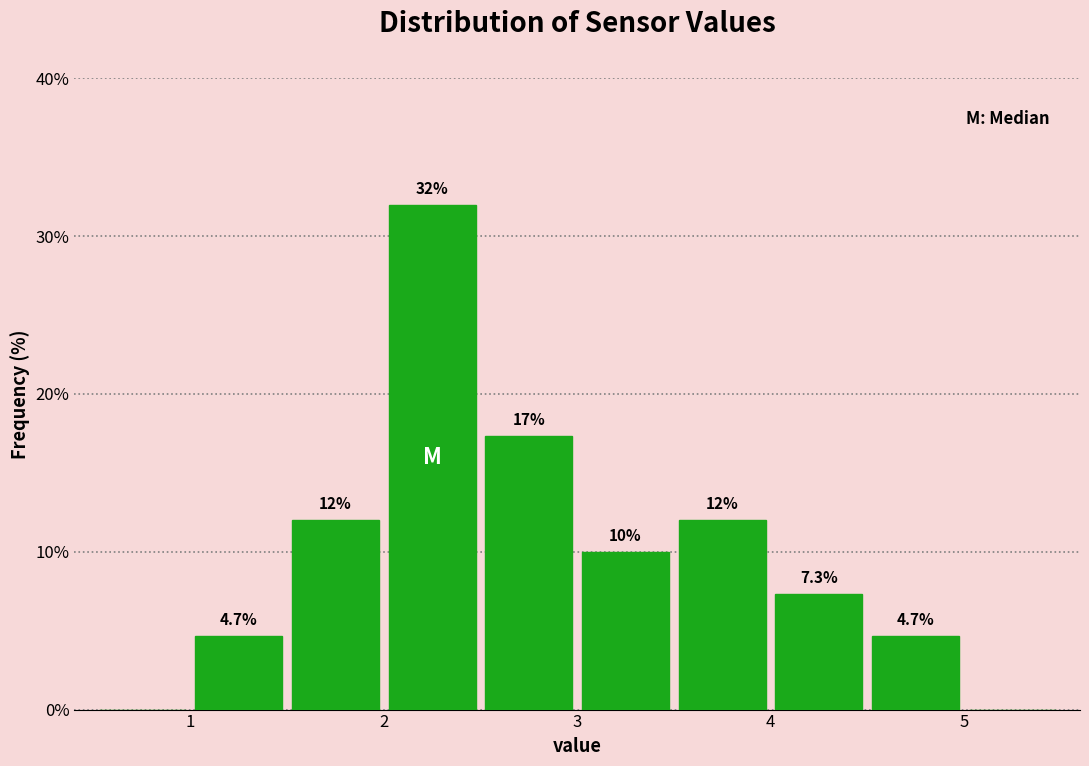

Which range on the x-axis has the tallest bar?

2.0 to 2.5